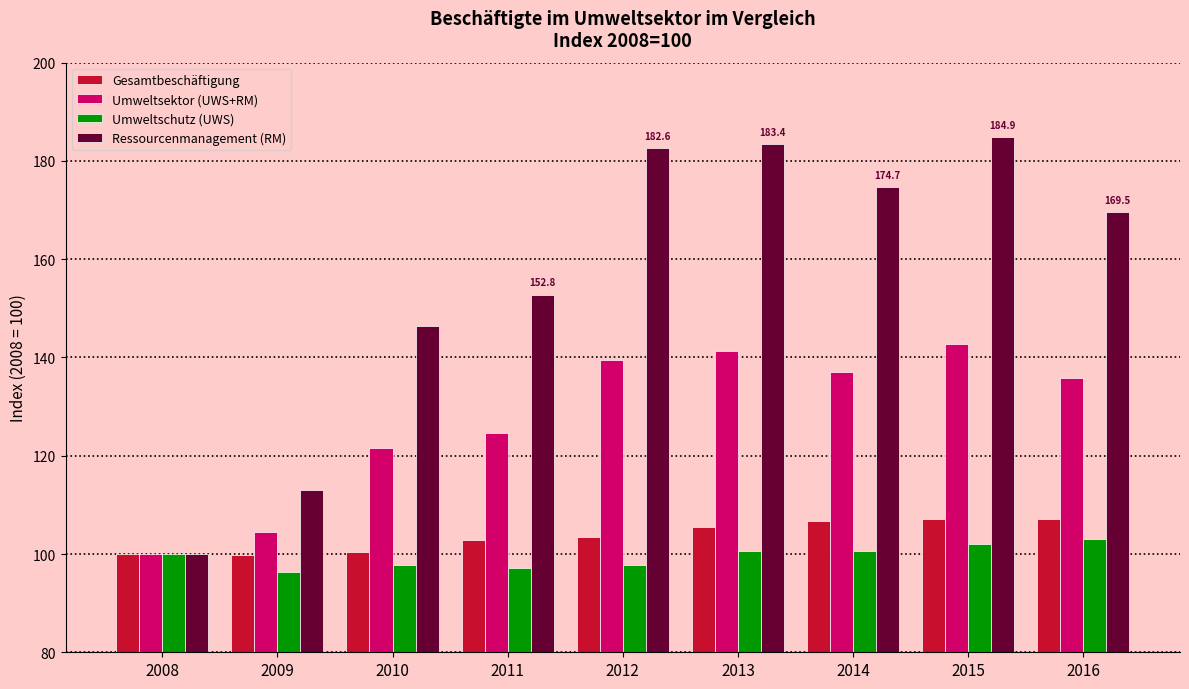

At which label is Umweltsektor (UWS+RM) closest to 121?

2010